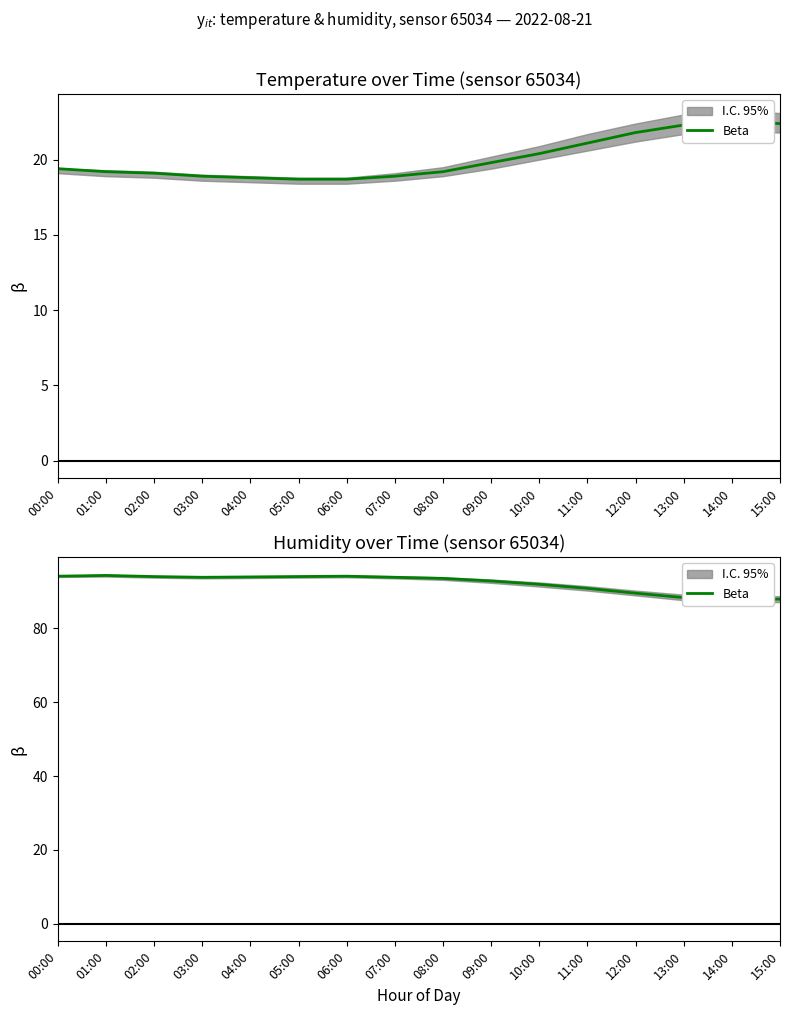

List the labels in order of value, largest first.

01:00, 00:00, 06:00, 02:00, 05:00, 04:00, 03:00, 07:00, 08:00, 09:00, 10:00, 11:00, 12:00, 13:00, 15:00, 14:00